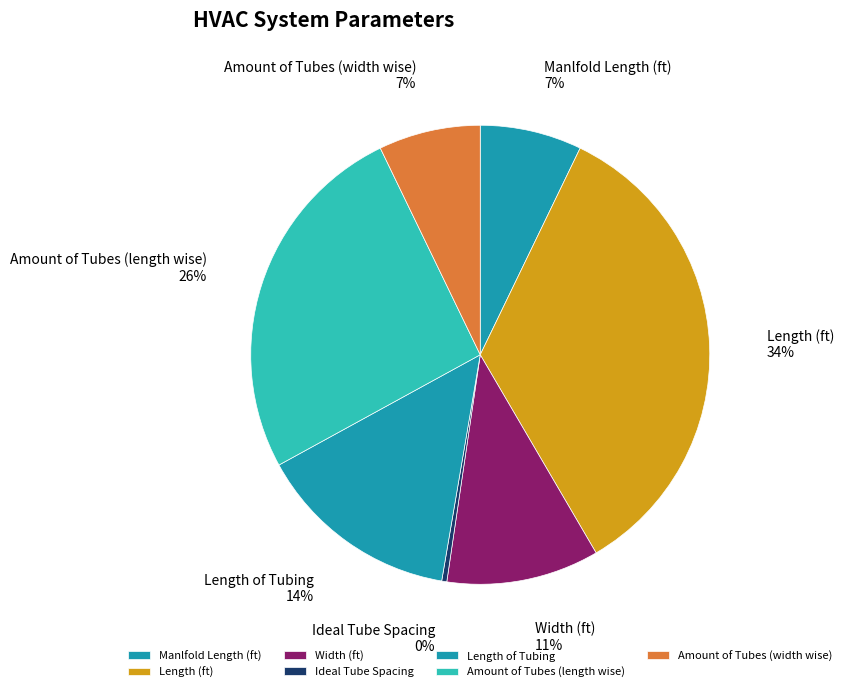

The Length of Tubing slice represents 14% of the pie. True or false?

True